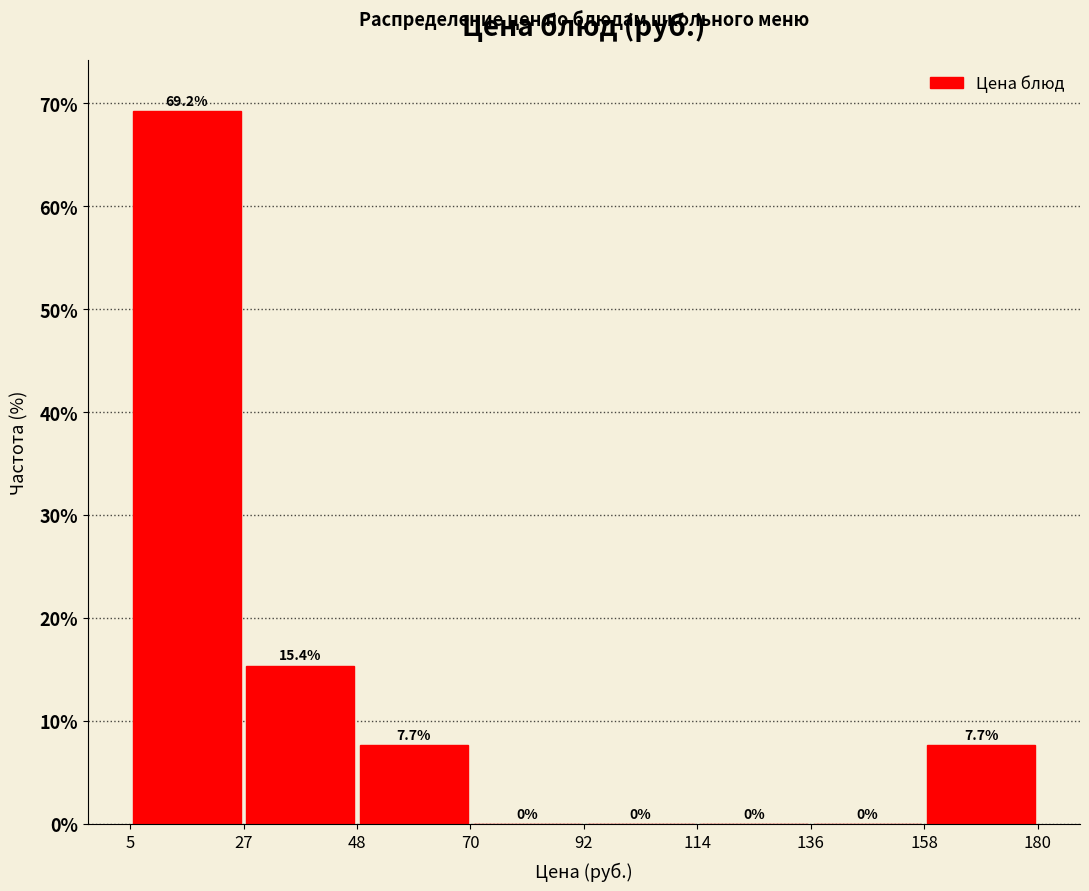

What is the height of the bar covering 48 to 70 on the x-axis?

7.7